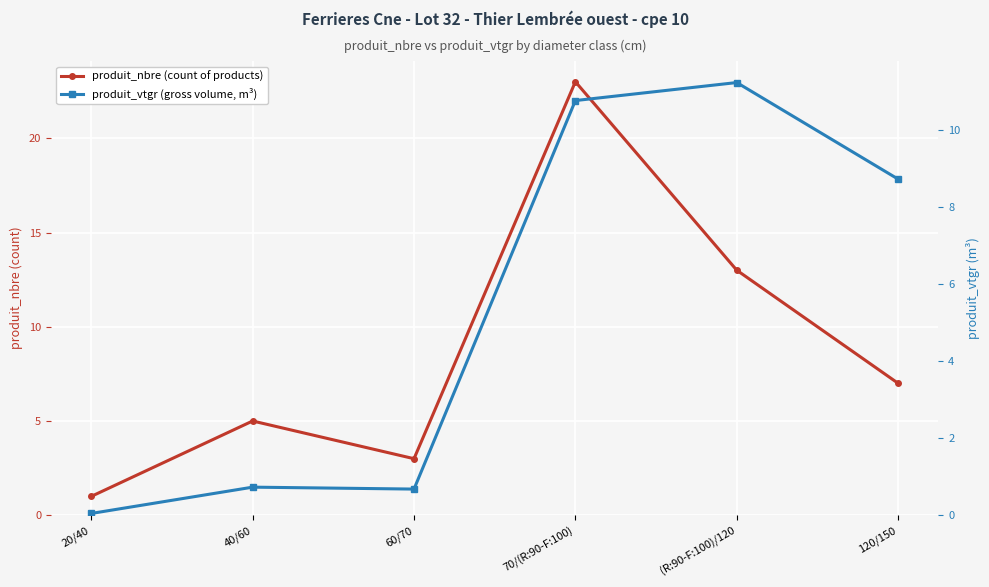

What is the value of the produit_vtgr (gross volume, m³) point at the 5th from the left?

11.2